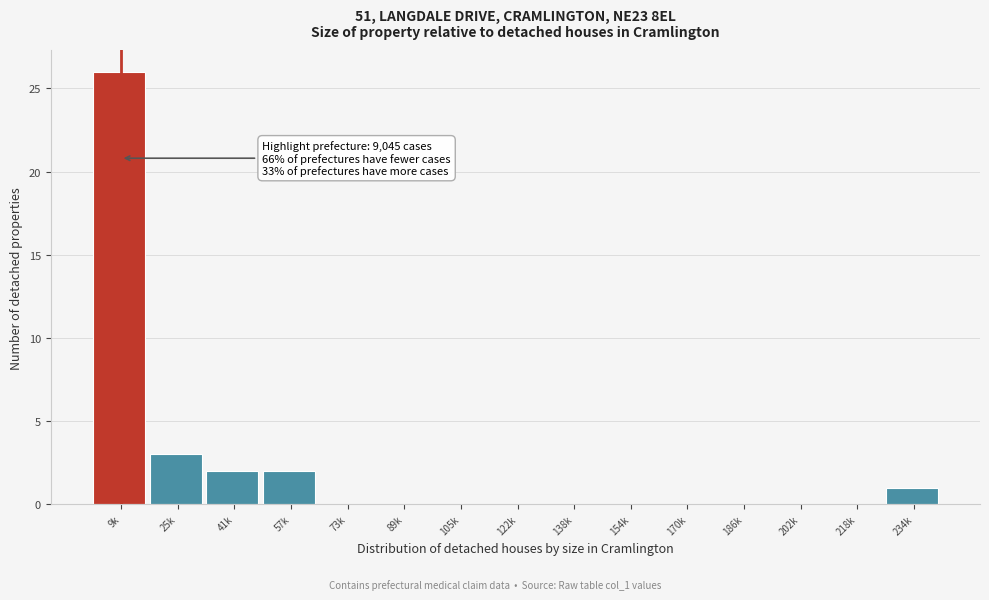

Reading right to left, what are all the values shown in this chart?

234k=1	218k=0	202k=0	186k=0	170k=0	154k=0	138k=0	122k=0	105k=0	89k=0	73k=0	57k=2	41k=2	25k=3	9k=26